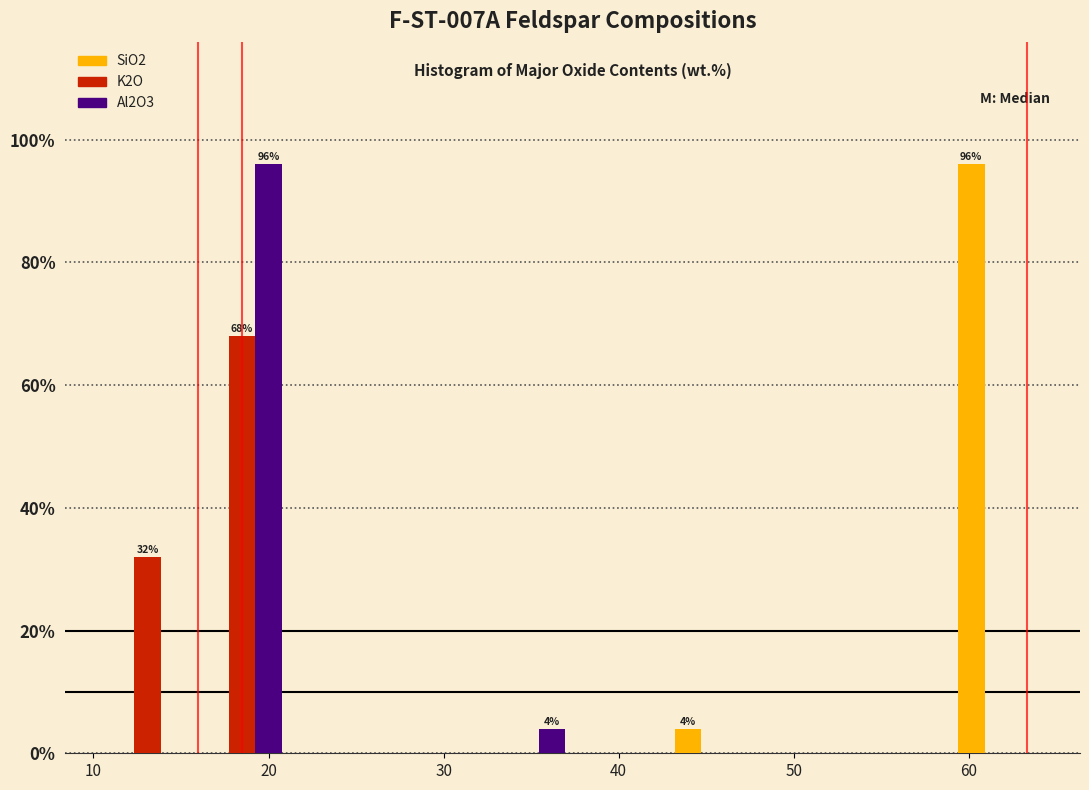

In the SiO2 series, which range on the x-axis has the tallest bar?

59 to 64